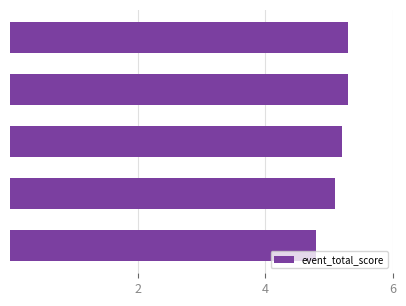

At which label does the data first exceed 52?

3